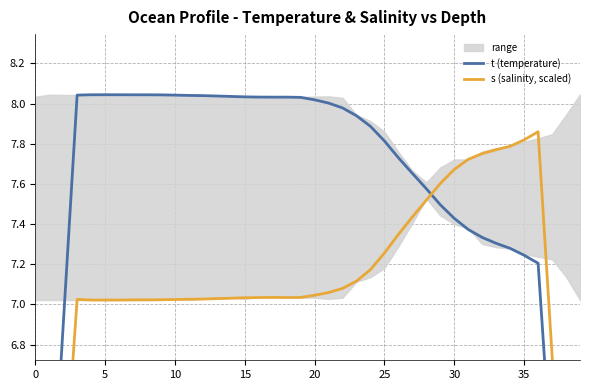

Where is s (salinity, scaled) nearest to the value 5?

5